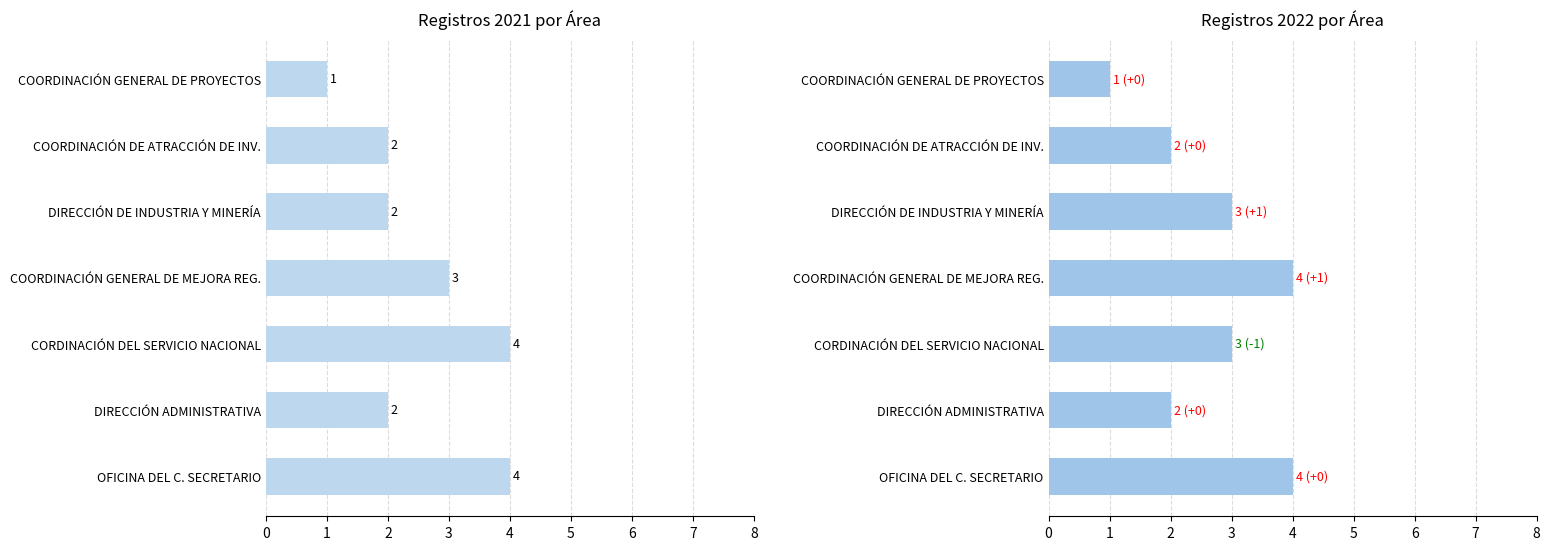

What are all the series names shown in the legend?

2021, 2022